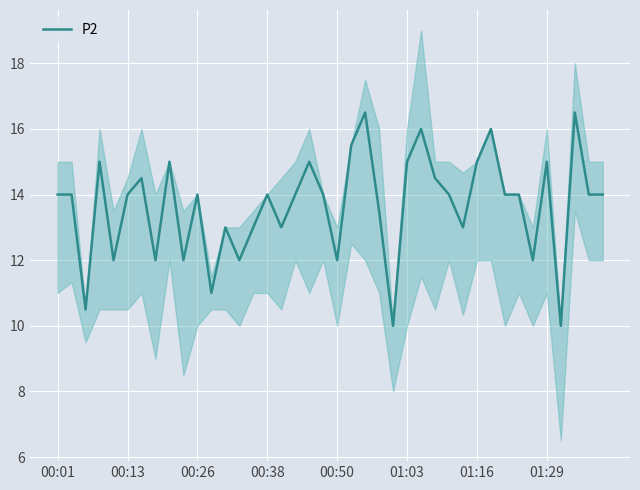

The value of P2 at 00:50 is 3.1. True or false?

False